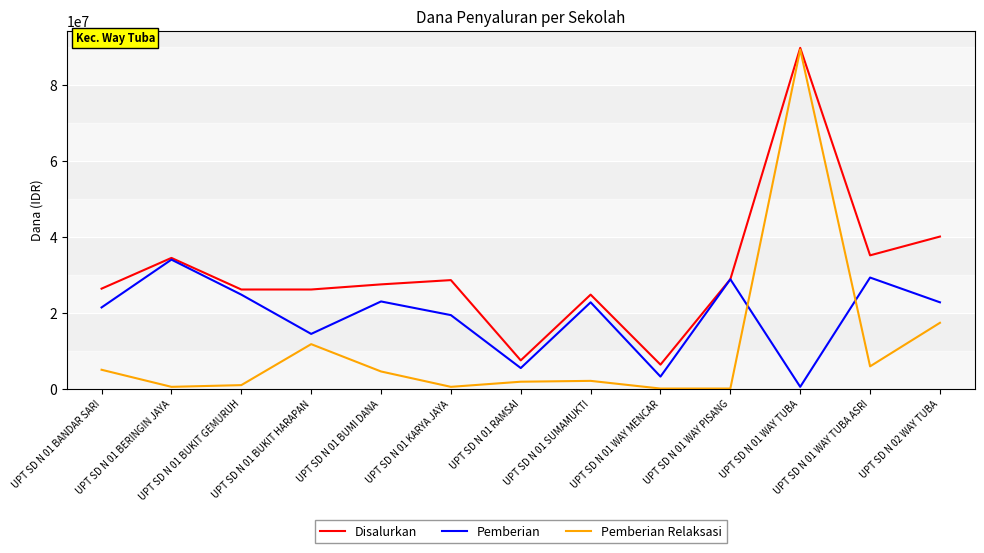

Which category has the highest value in the Pemberian Relaksasi series?

UPT SD N 01 WAY TUBA